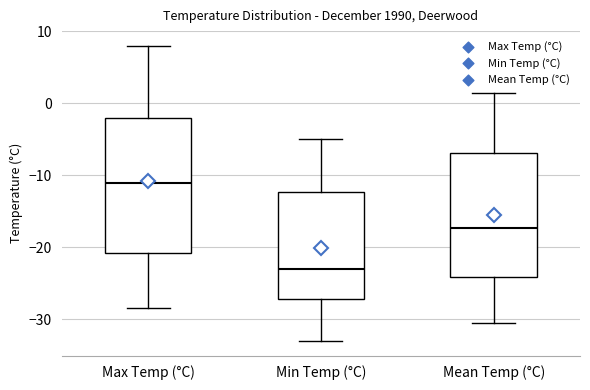

Which box is the tallest, from its lower edge to its upper edge?

Max Temp (°C)